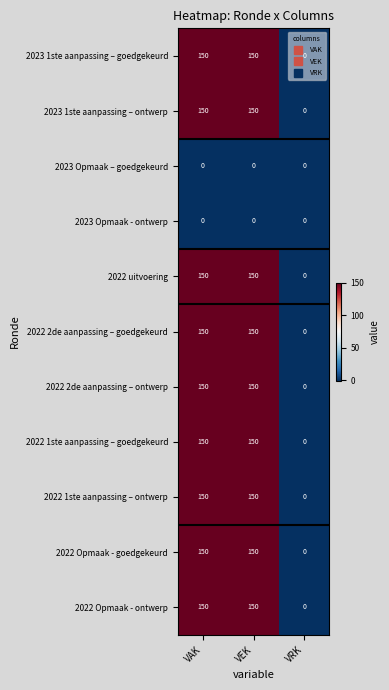

Is it true that 2023 1ste aanpassing – goedgekeurd equals 0 at VRK?

True